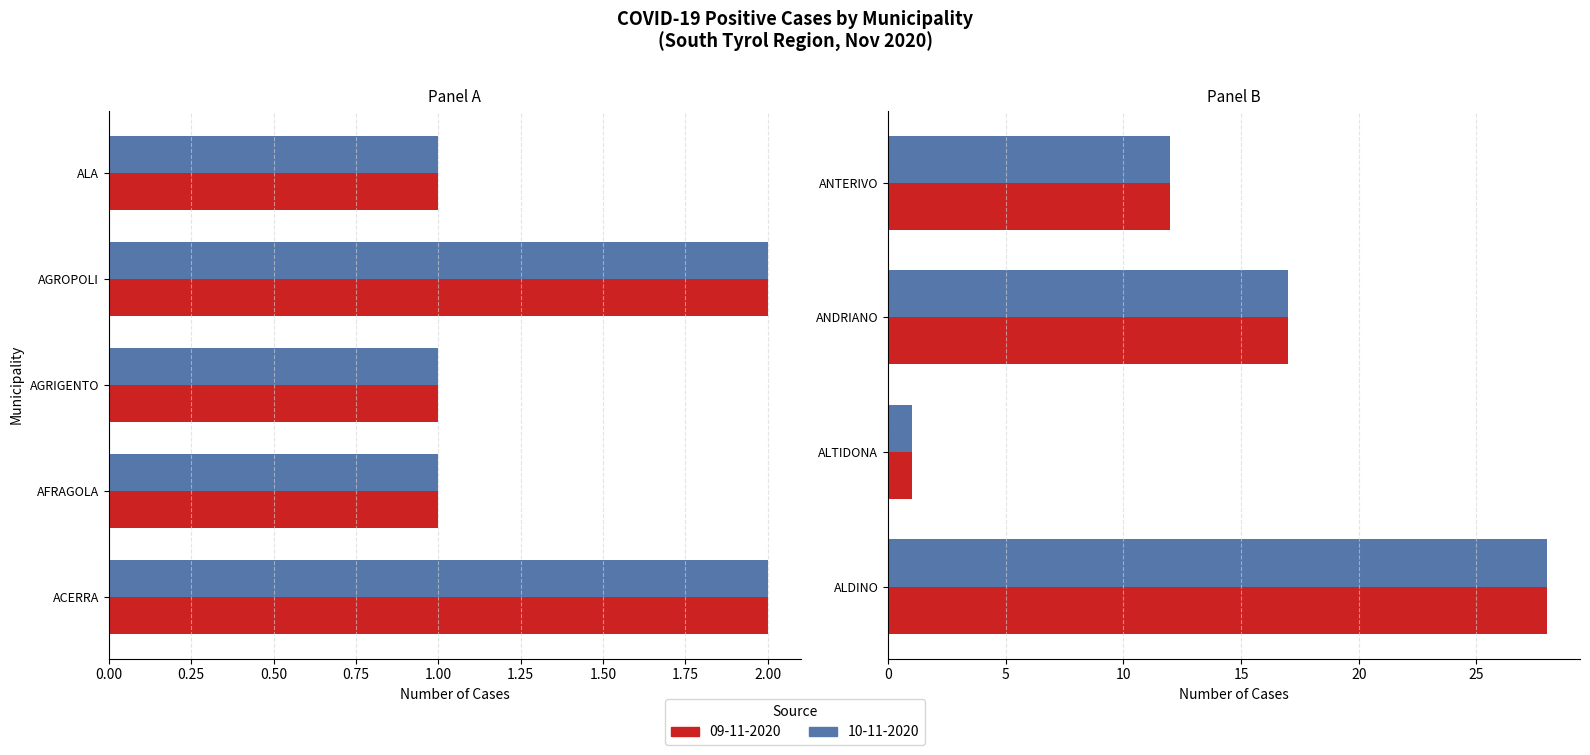

Is it true that 09-11-2020 equals 23 at ANDRIANO?

False